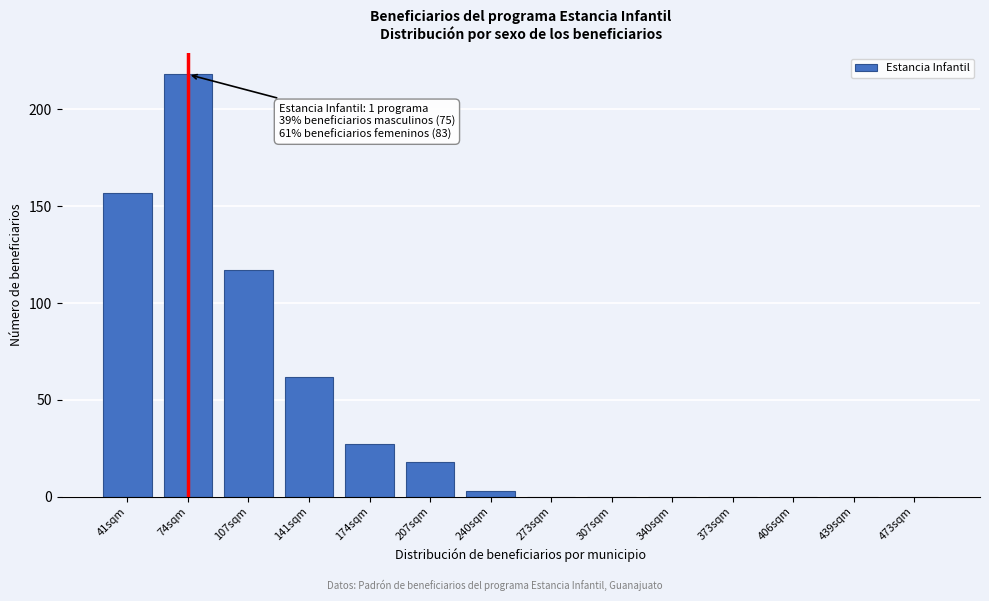

Reading right to left, extract all data points from this chart.

473sqm=0	439sqm=0	406sqm=0	373sqm=0	340sqm=0	307sqm=0	273sqm=0	240sqm=3	207sqm=18	174sqm=27	141sqm=62	107sqm=117	74sqm=218	41sqm=157